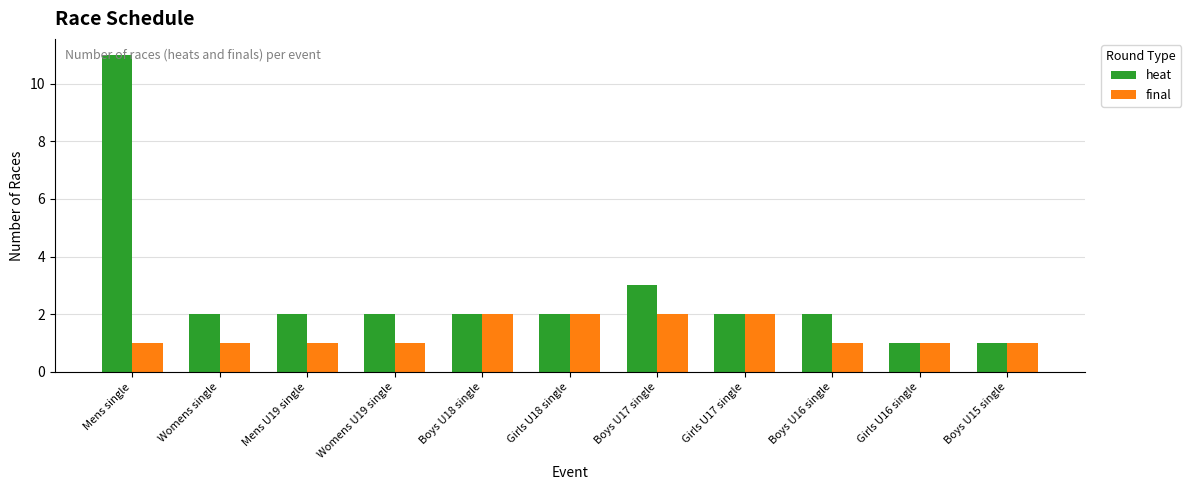

Where does the heat series first go above 2?

Mens single